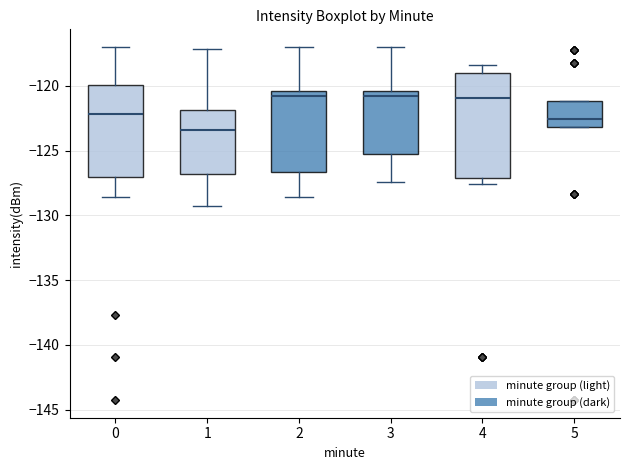

Comparing the boxes themselves (not the whiskers), which one is the tallest?

4